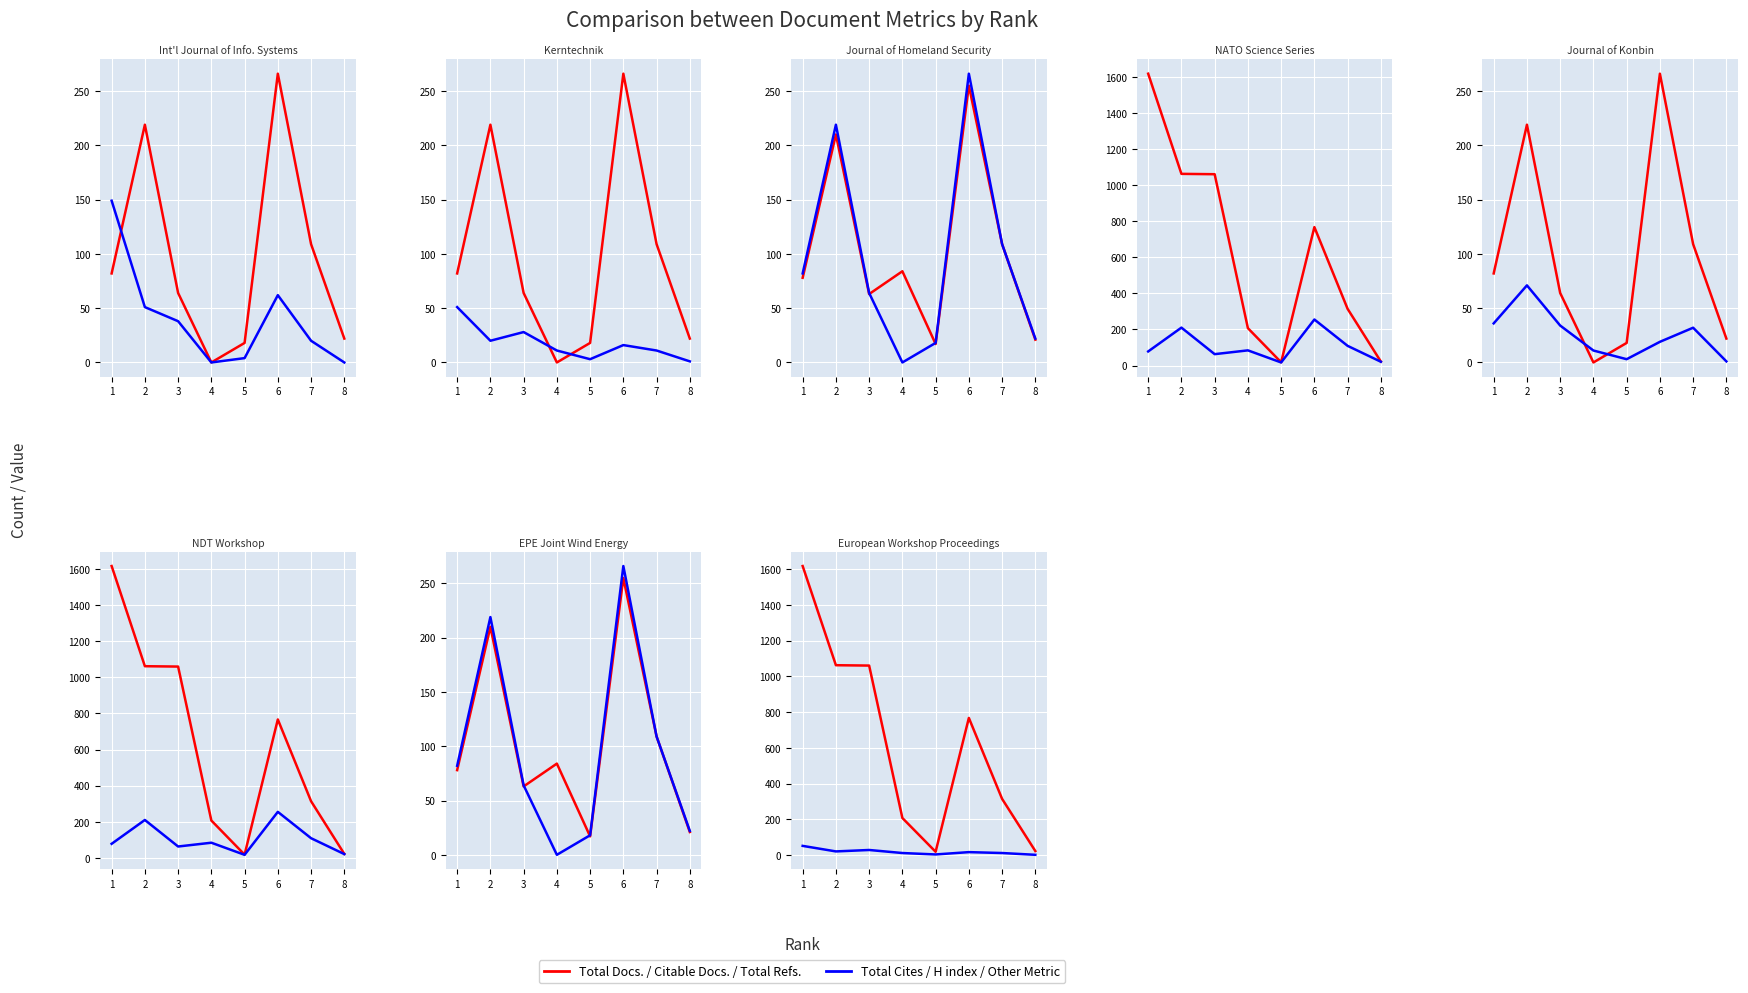

What is the difference between the Total Cites (3years) values at 5 and 1?

145